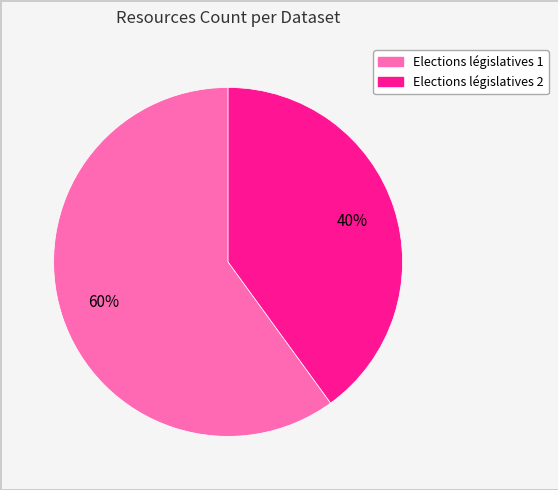

To the nearest percent, what is the average slice percentage?

50%